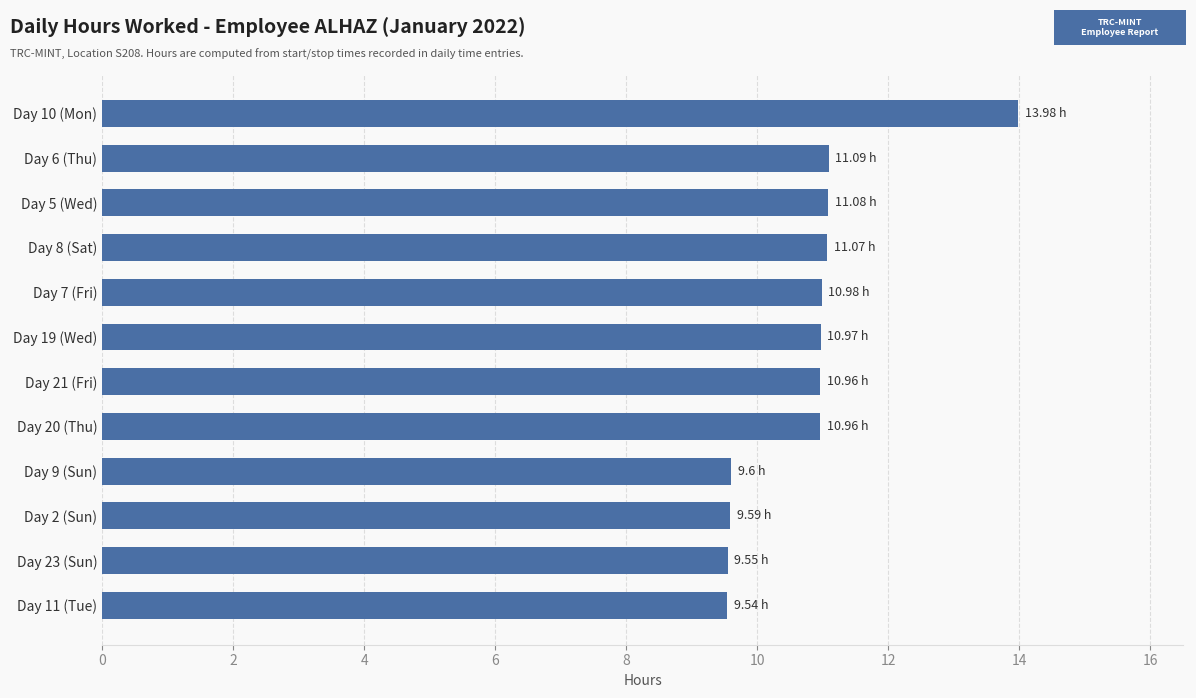

What is the sum of all values?

129.4